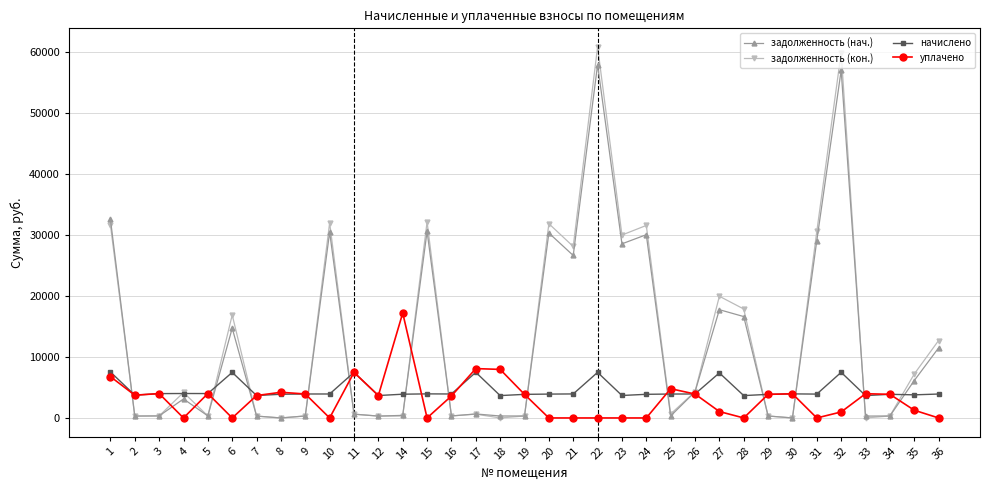

What is the difference between the maximum and minimum values in the задолженность (кон.) series?

60785.0